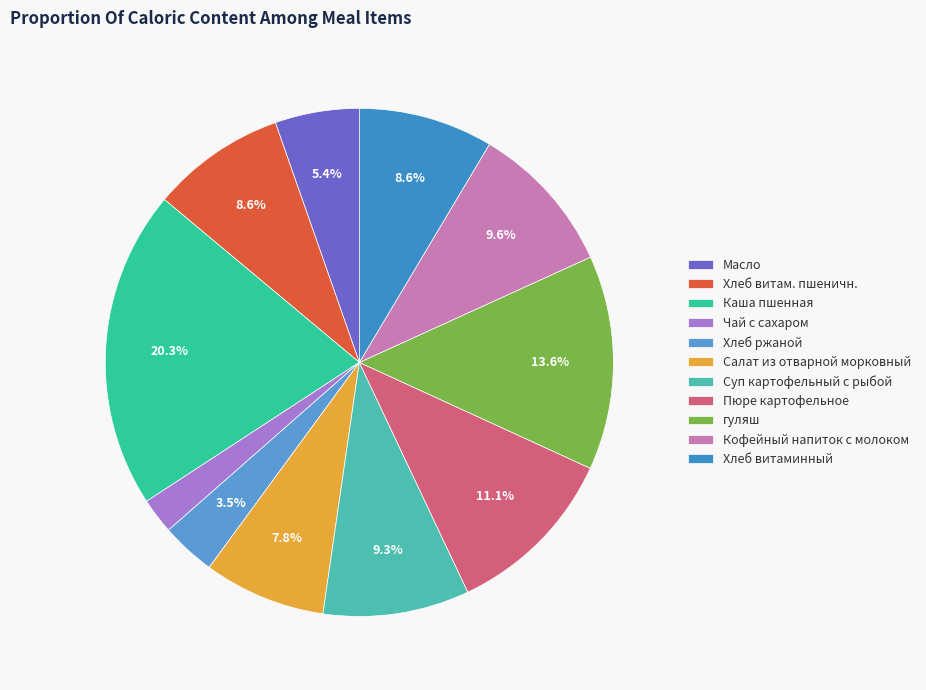

To the nearest percent, what is the difference between the Хлеб витаминный and Чай с сахаром slice percentages?

6%